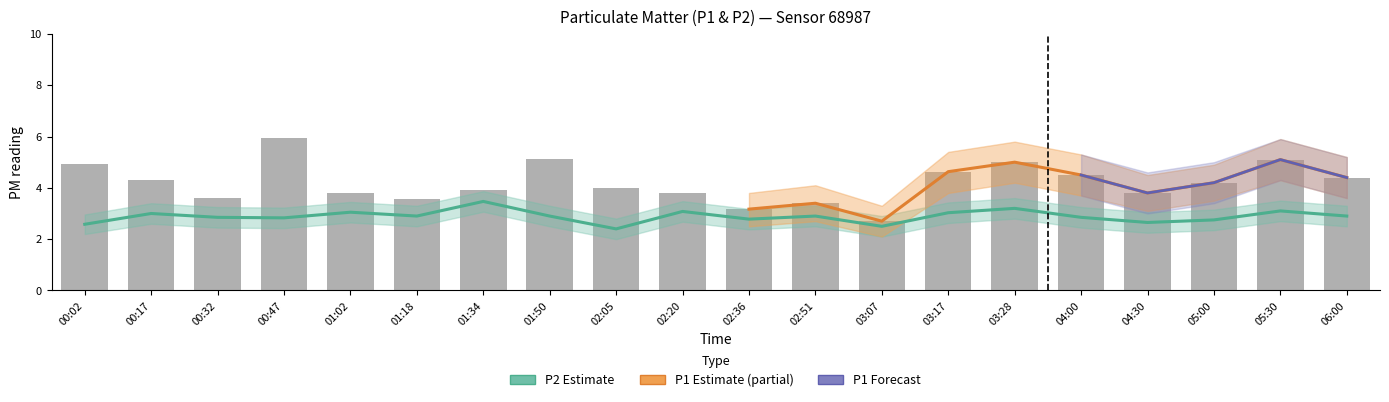

At 02:05, list the series in order from smallest to largest.

P2, P1